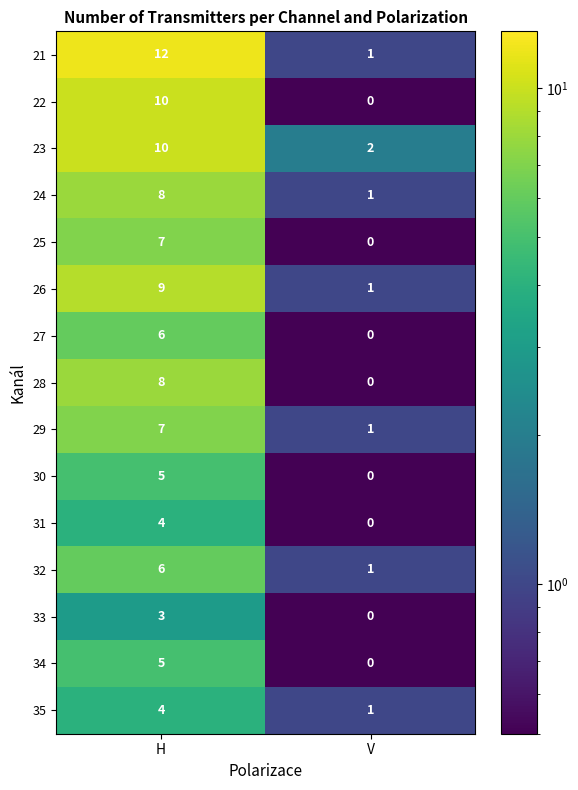

How many distinct data groups are displayed?

15